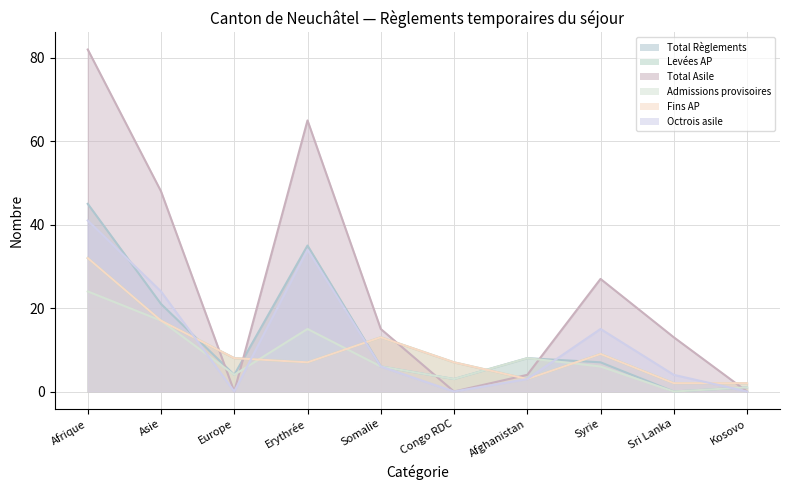

Between which two adjacent categories do Total Asile and Admissions provisoires first intersect?

Asie and Europe